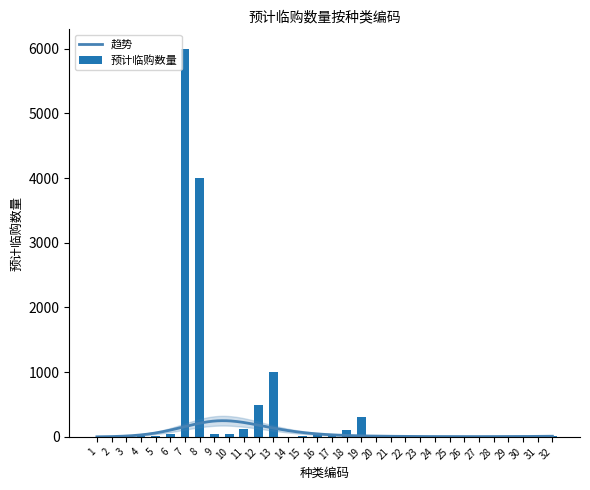

Rank the categories by value from highest to lowest.

7, 8, 13, 12, 19, 11, 18, 9, 10, 17, 6, 16, 4, 5, 20, 30, 32, 27, 15, 1, 14, 21, 24, 28, 29, 31, 2, 25, 26, 23, 3, 22